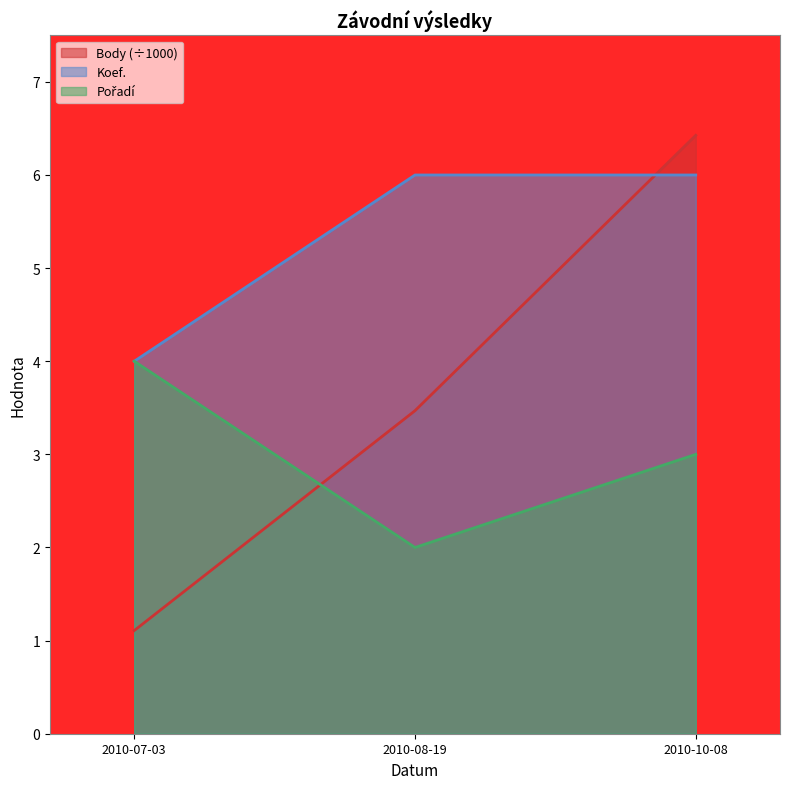

Which series has the widest spread of values?

Body (÷1000)